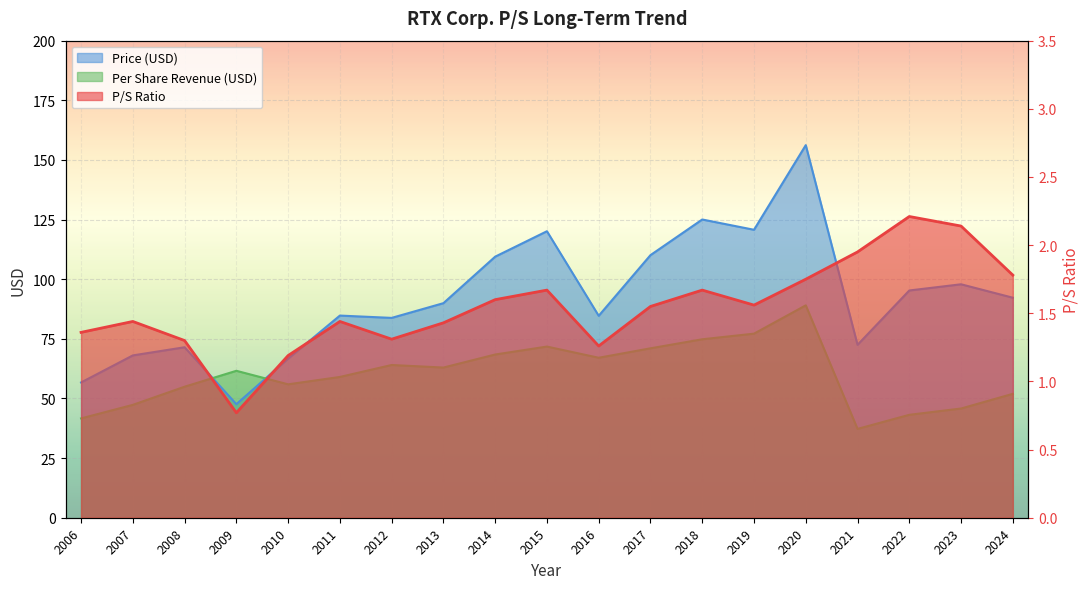

Reading left to right, list all the values displayed in this chart.

P/S: 1.4	1.4	1.3	0.8	1.2	1.4	1.3	1.4	1.6	1.7	1.3	1.6	1.7	1.6	1.8	1.9	2.2	2.1	1.8
Price: 56.7	68.0	71.5	47.6	66.7	84.8	83.8	90.0	109.5	120.1	84.7	110.1	125.0	120.7	156.2	72.5	95.3	97.9	92.2
Per Share Revenue: 41.6	47.3	54.9	61.6	55.9	59.0	64.0	63.0	68.4	71.8	67.1	71.0	74.8	77.2	89.0	37.2	43.1	45.8	51.9